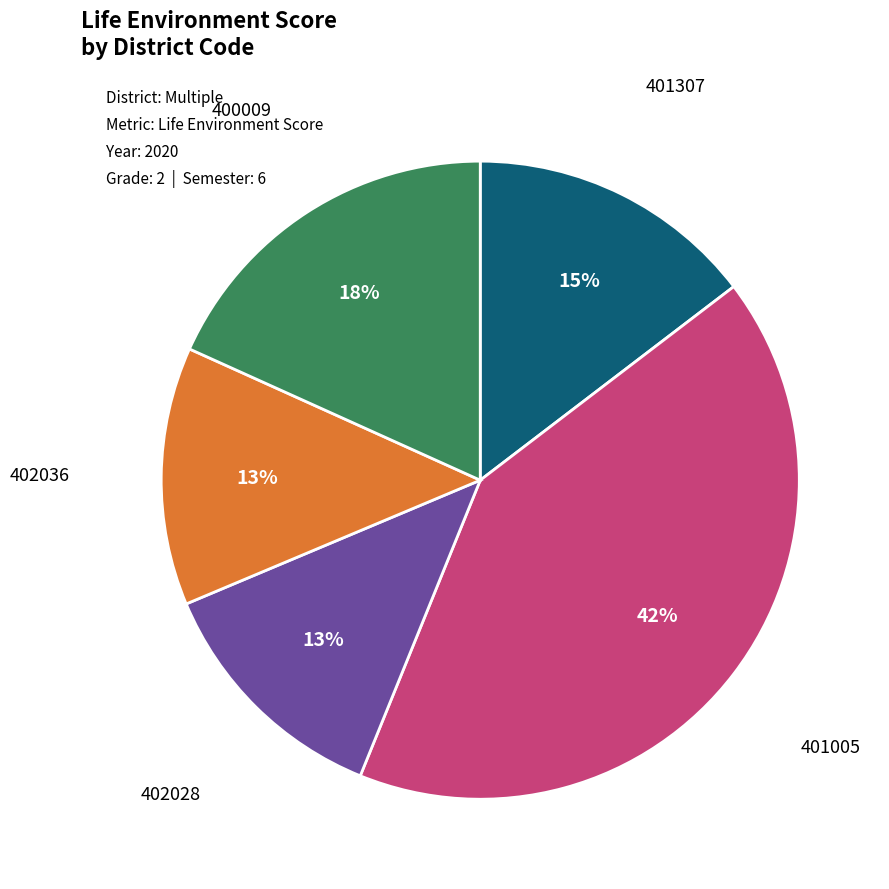

To the nearest percent, what is the average slice percentage?

20%